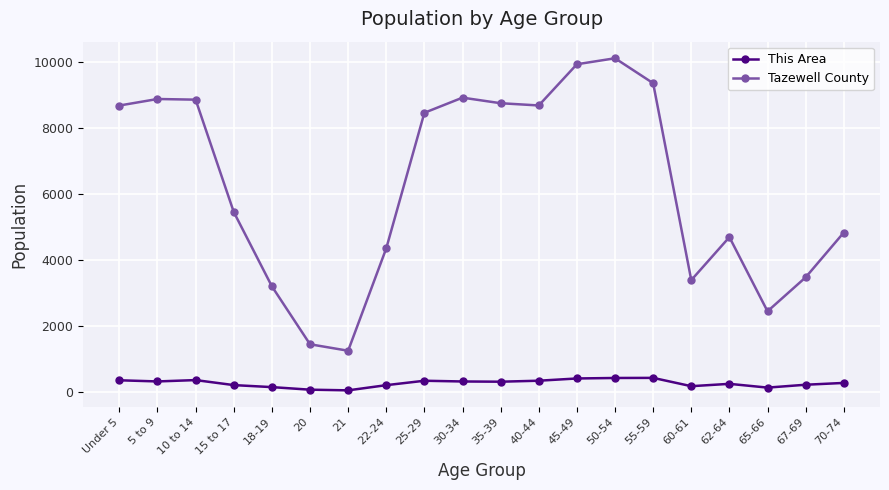

At which category is the sum across all series the highest?

50-54